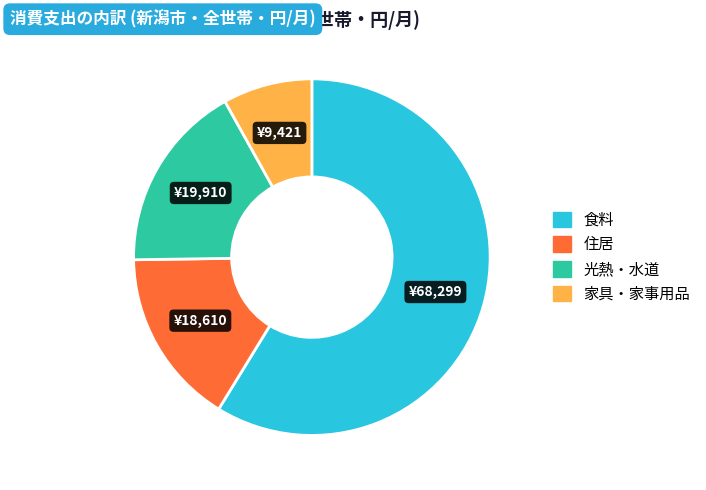

Is the sum of 光熱・水道 and 家具・家事用品 greater than half?

No